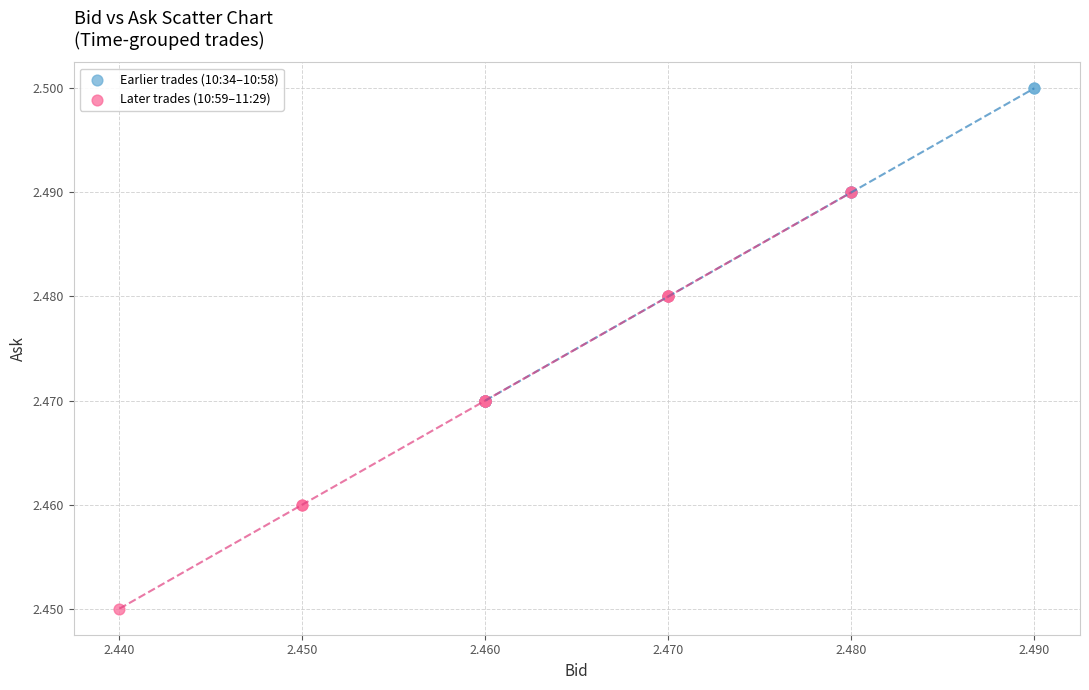

Which series reaches the minimum Y coordinate?

Later trades (10:59–11:29)